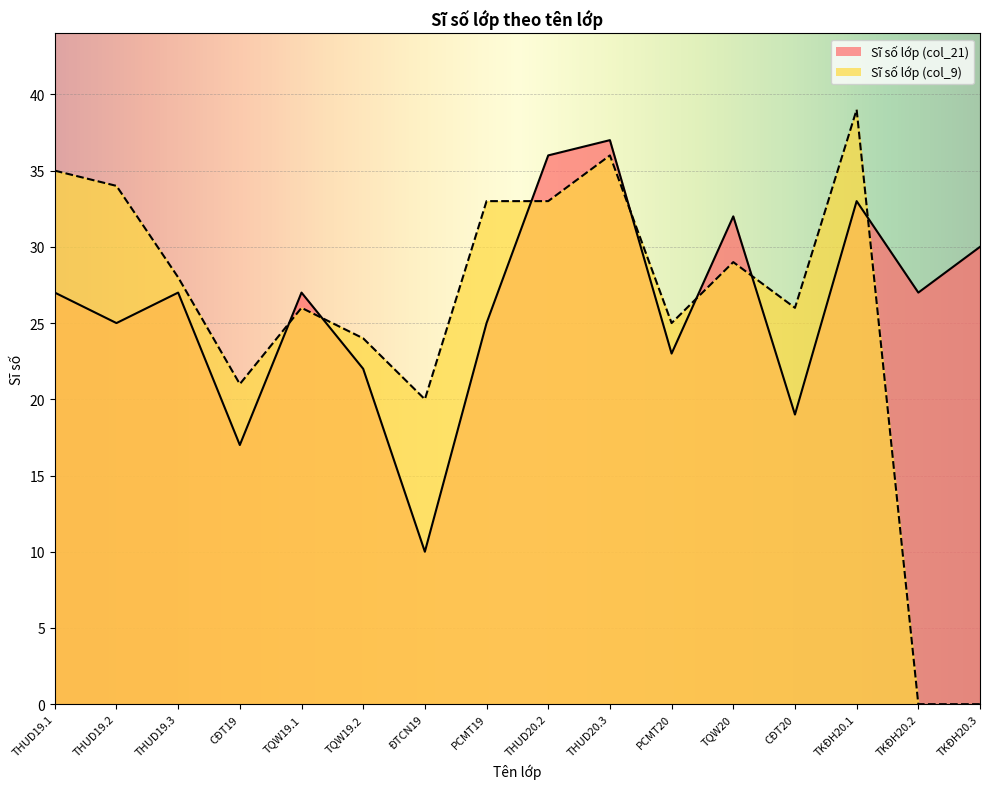

After their last crossing, which series has the higher values: Sĩ số lớp (col_21) or Sĩ số lớp (col_9)?

Sĩ số lớp (col_21)